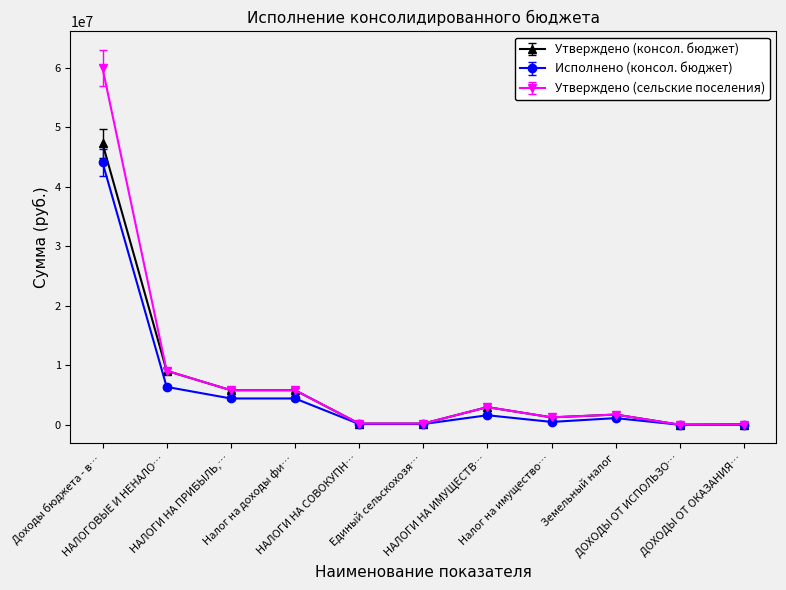

List the series in order of their peak value, lowest first.

Исполнено (консол. бюджет), Утверждено (консол. бюджет), Утверждено (сельские поселения)